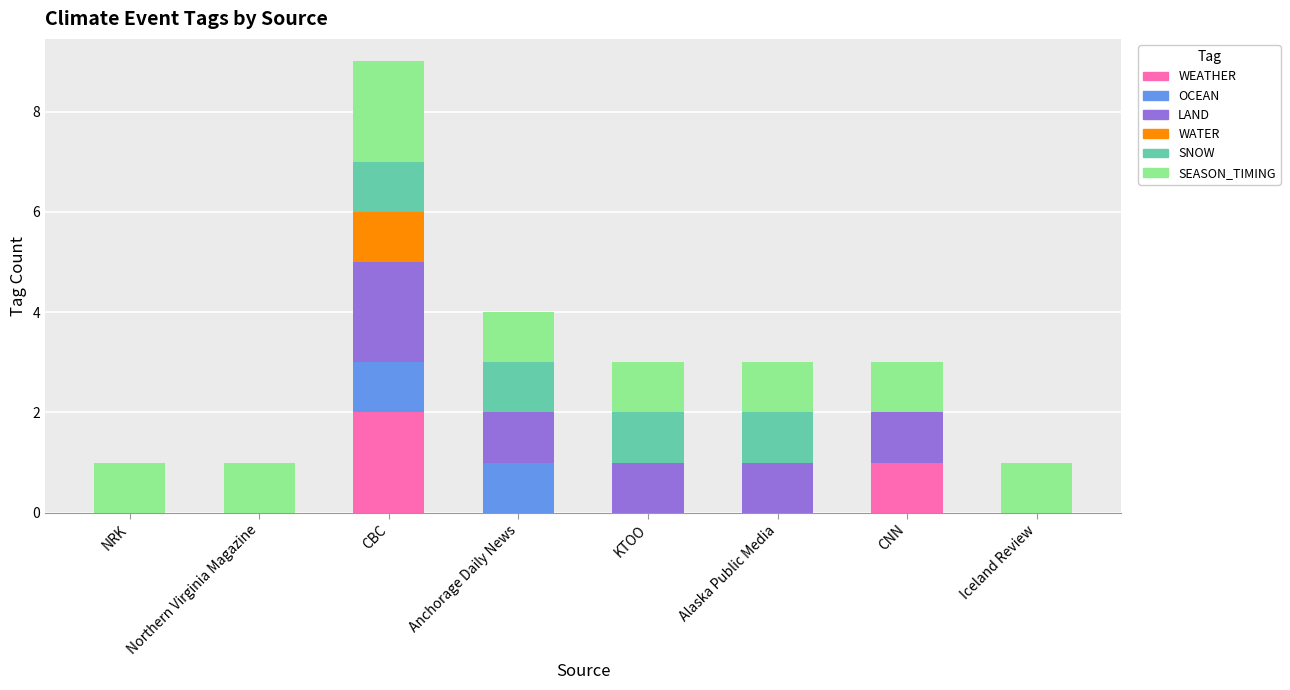

What is the total value across all series at Alaska Public Media?

3